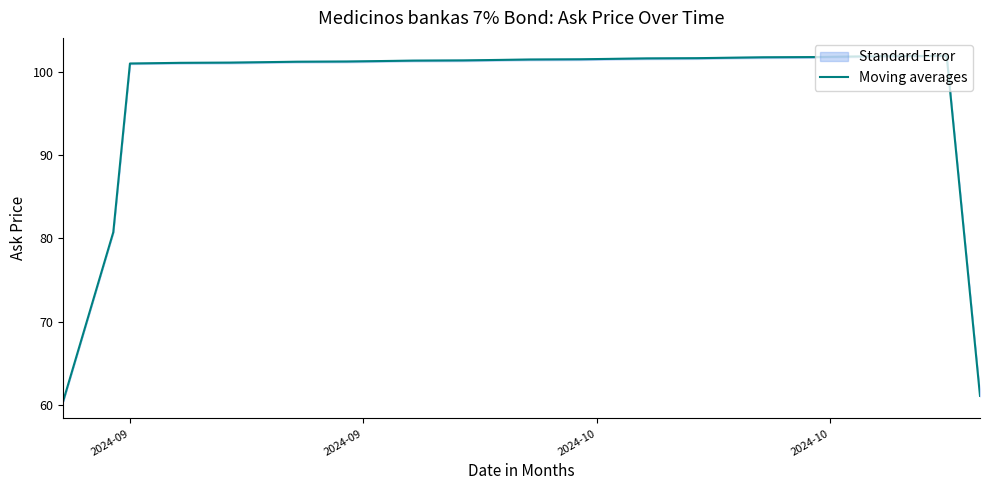

What is the maximum value shown in the chart?

101.9